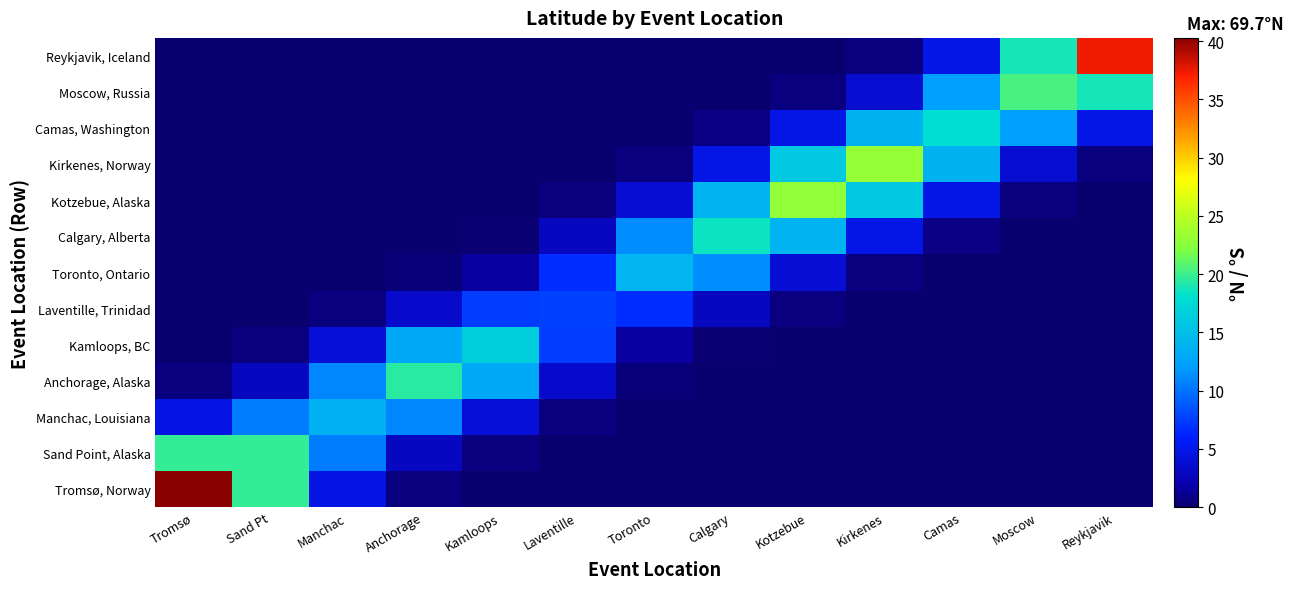

What is the sum of the Kirkenes, Norway values at Kirkenes and Anchorage?

23.2